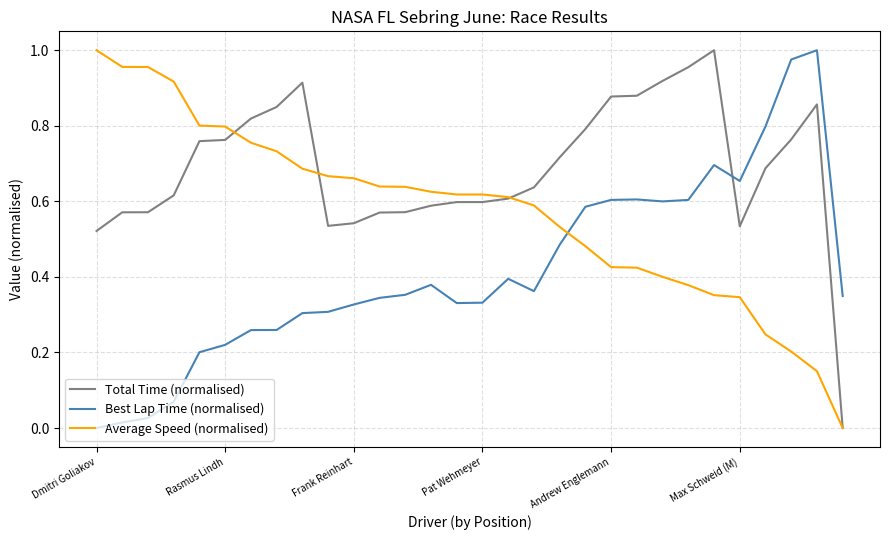

At how many categories does at least one series exceed 0?

30